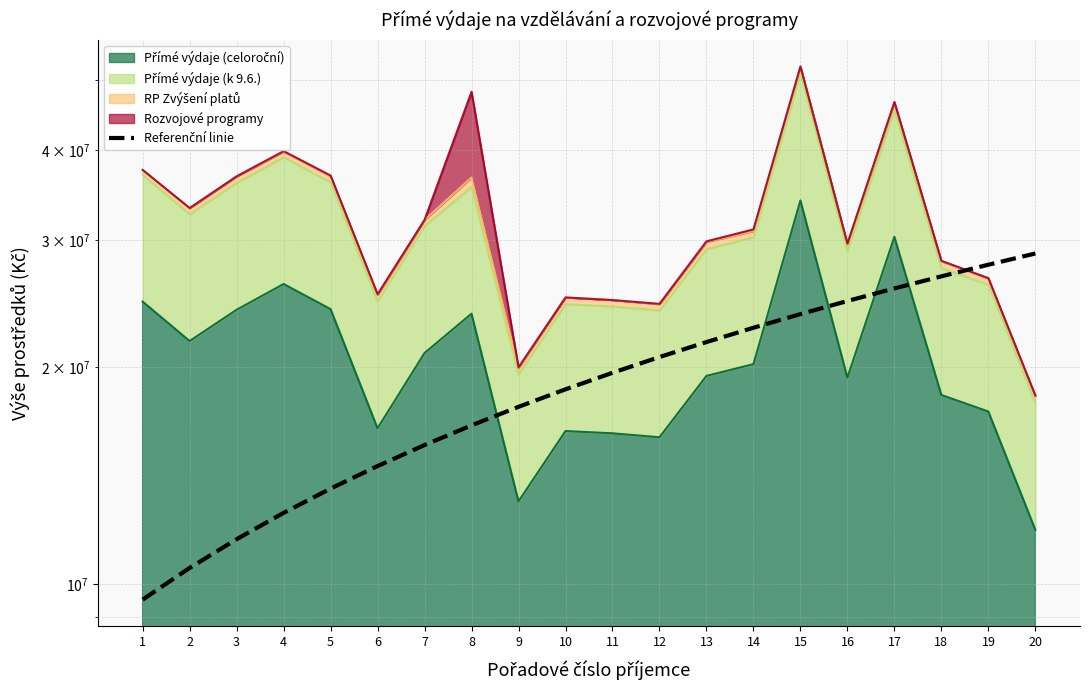

Does the chart display data point markers on the line(s)?

No